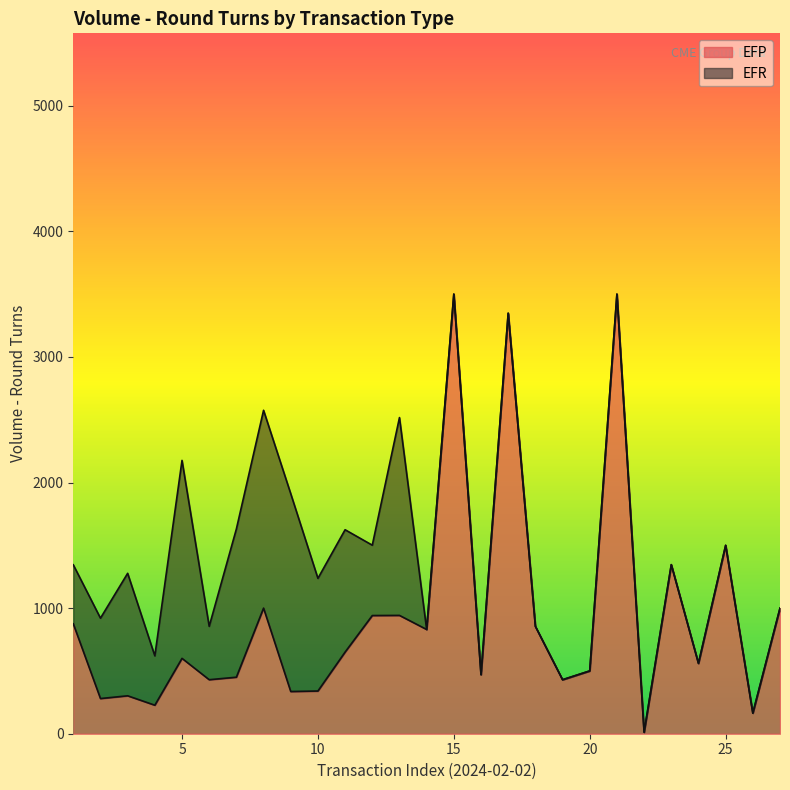

What is the highest value of the EFP series?

3500